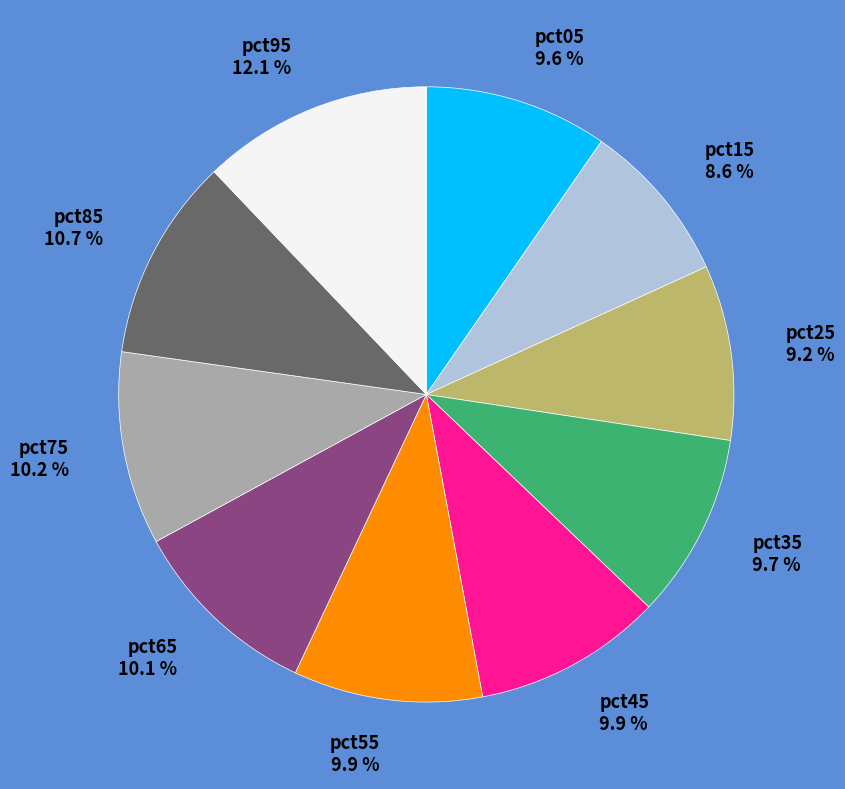

How many slices are in this pie chart?

10